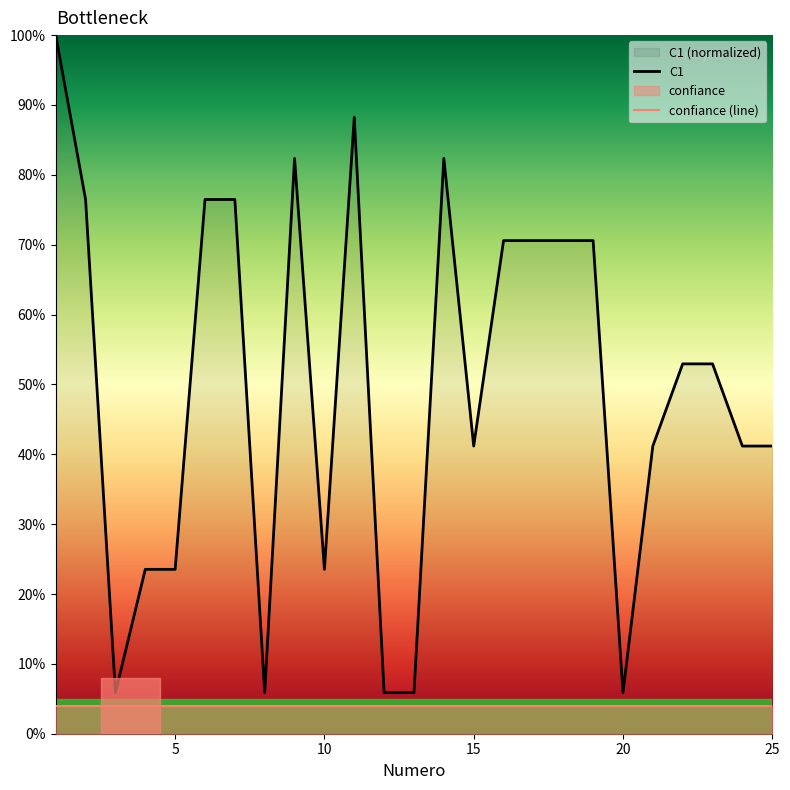

Which series has the largest total across all categories?

C1